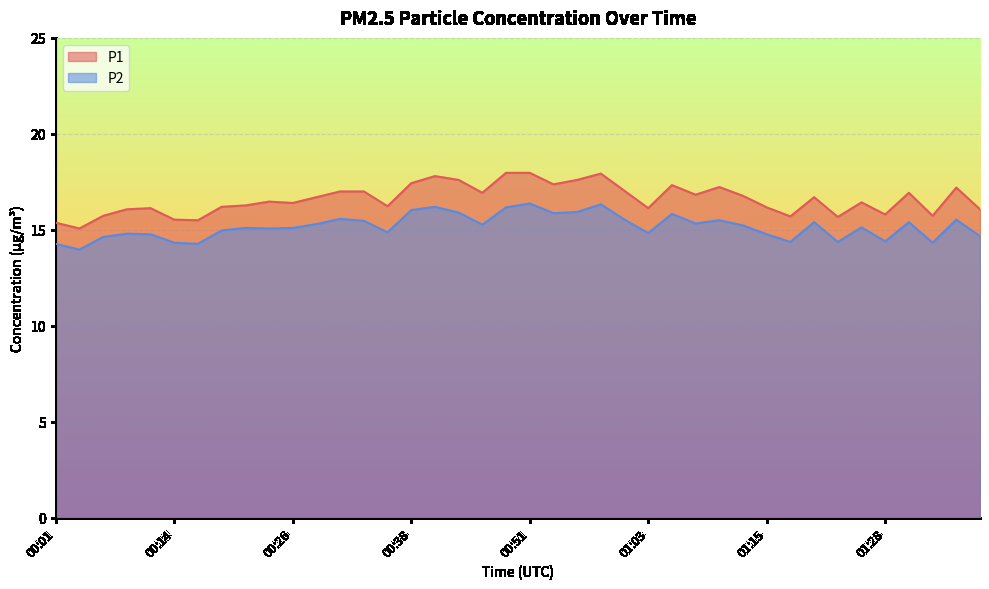

What are all the series names shown in the legend?

P1, P2